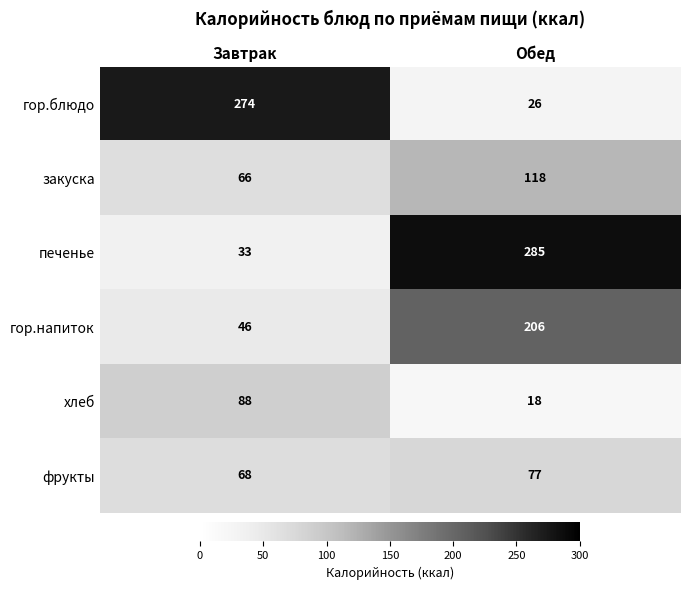

Is it true that закуска equals 179 at Обед?

False